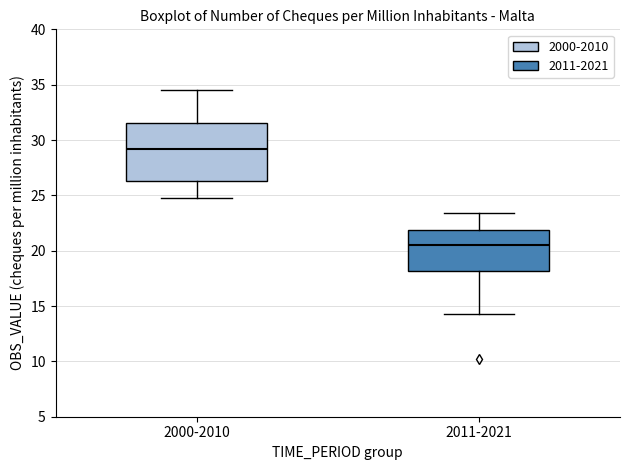

Which box's median line is the lowest?

2011-2021